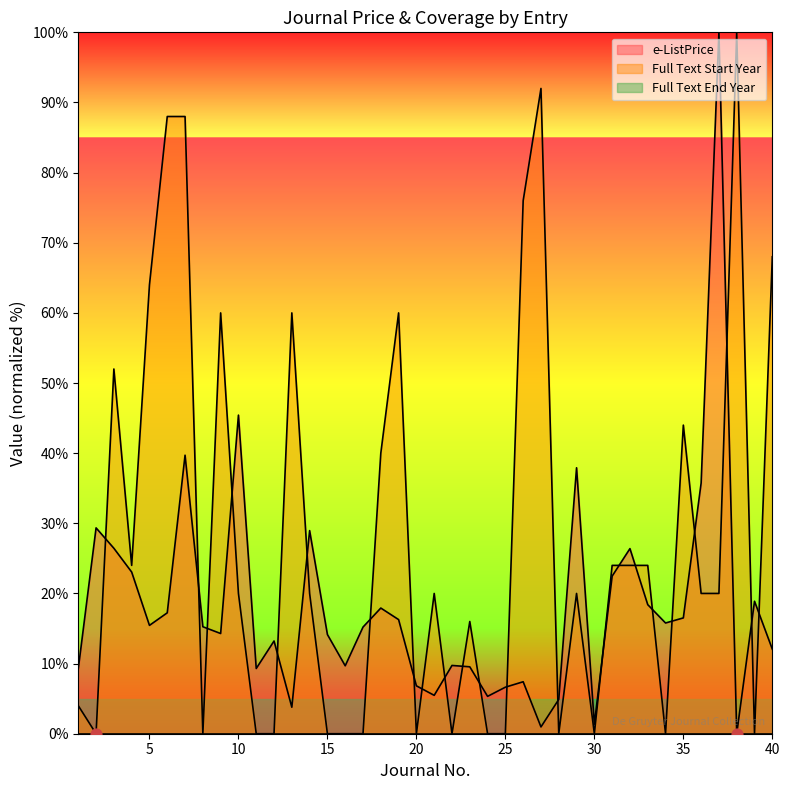

Is the value of e-ListPrice at 2 greater than the value of Full Text Start Year at 39?

Yes